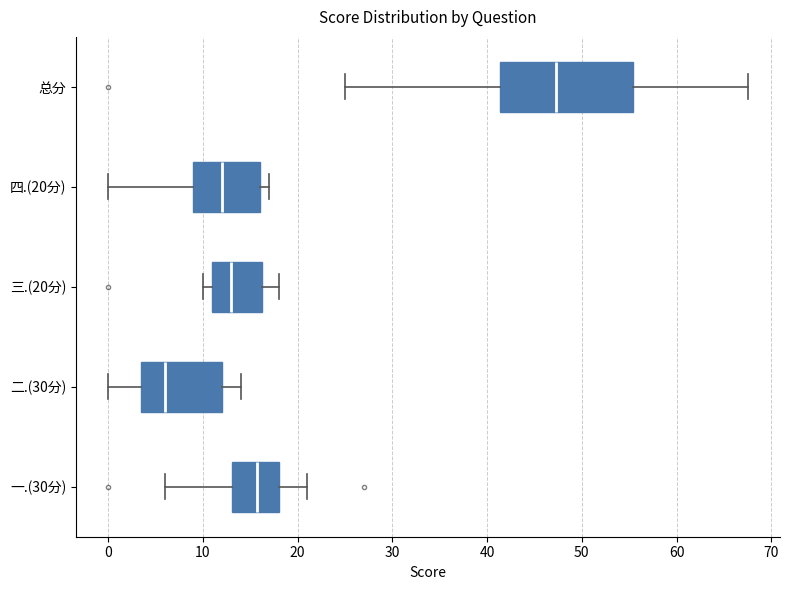

Where is the left edge of the box for 一.(30分) on the x-axis? The values are not printed on the chart, so give them approximately, as read against the axis.

13